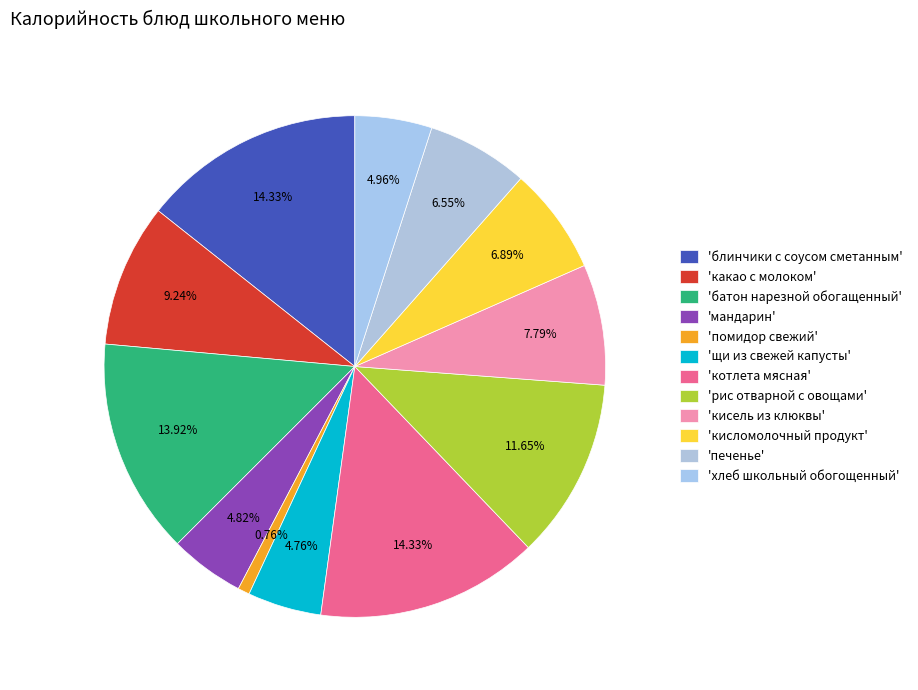

Does any single category account for the majority?

No